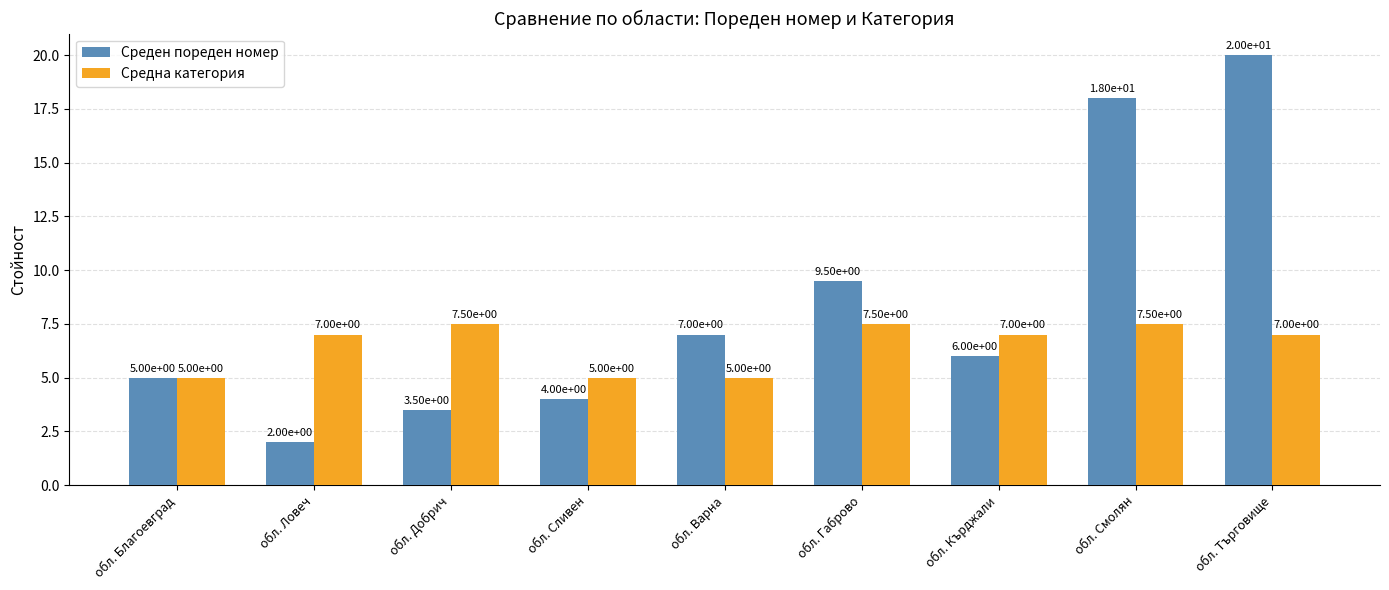

What are all the series names shown in the legend?

Среден пореден номер, Средна категория